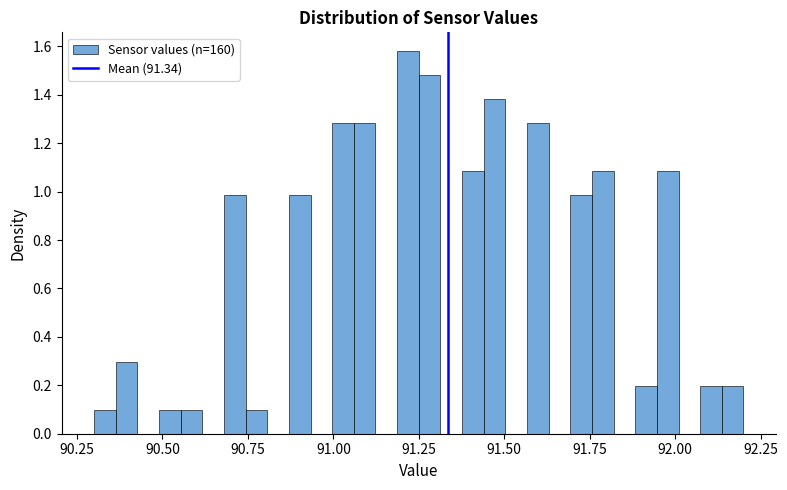

Read against the x-axis, roughly where is the centre of the tallest bar?

91.20